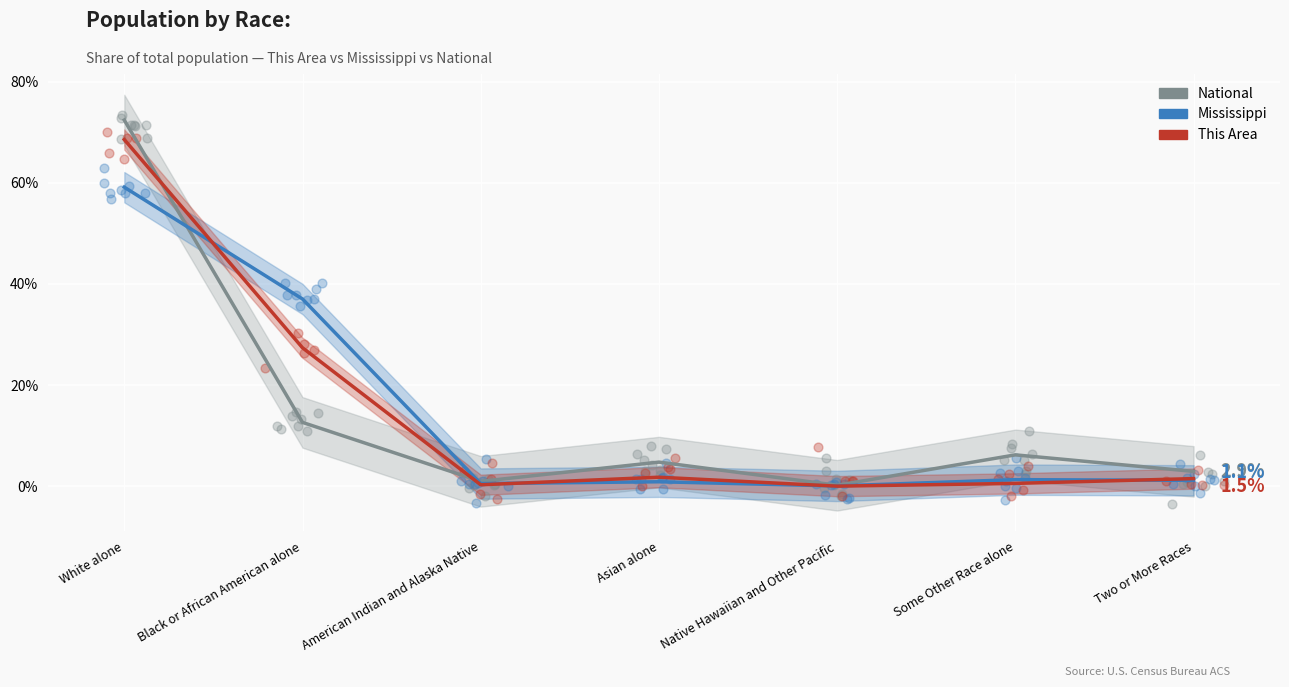

What are all the series names shown in the legend?

This Area, Mississippi, National